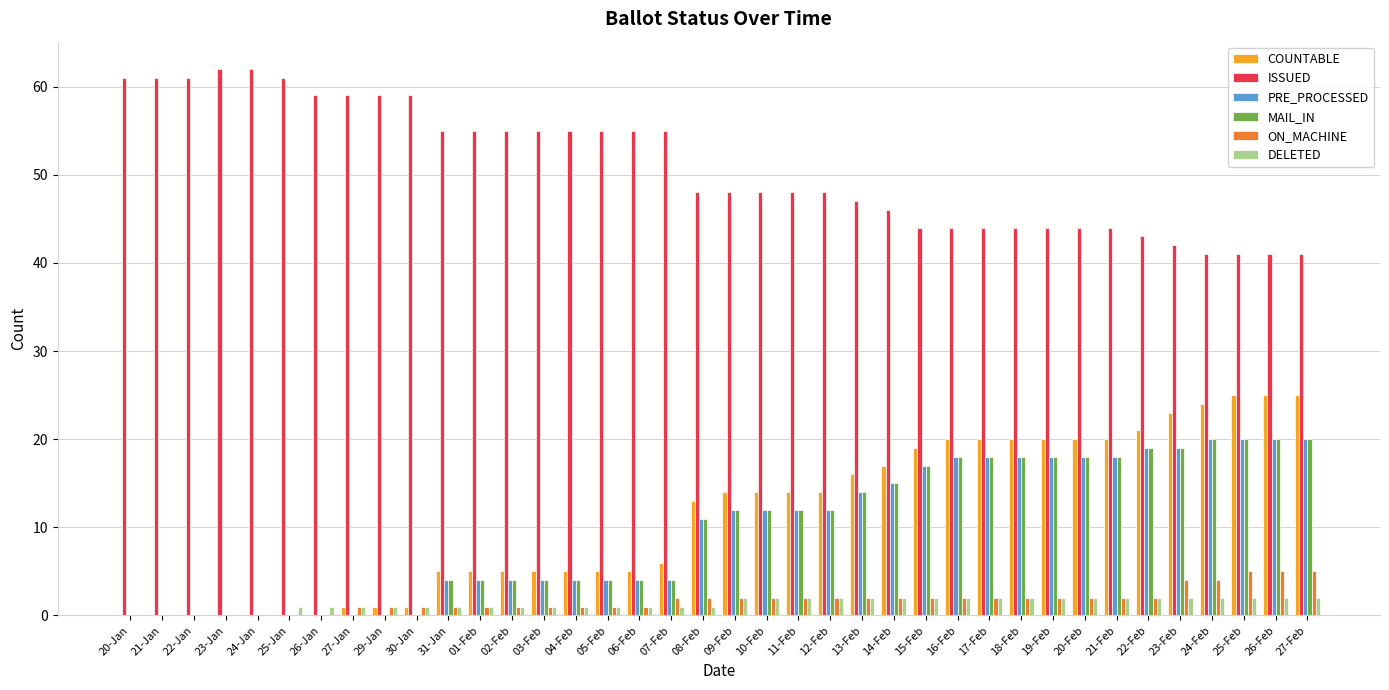

What is the maximum value for COUNTABLE?

25